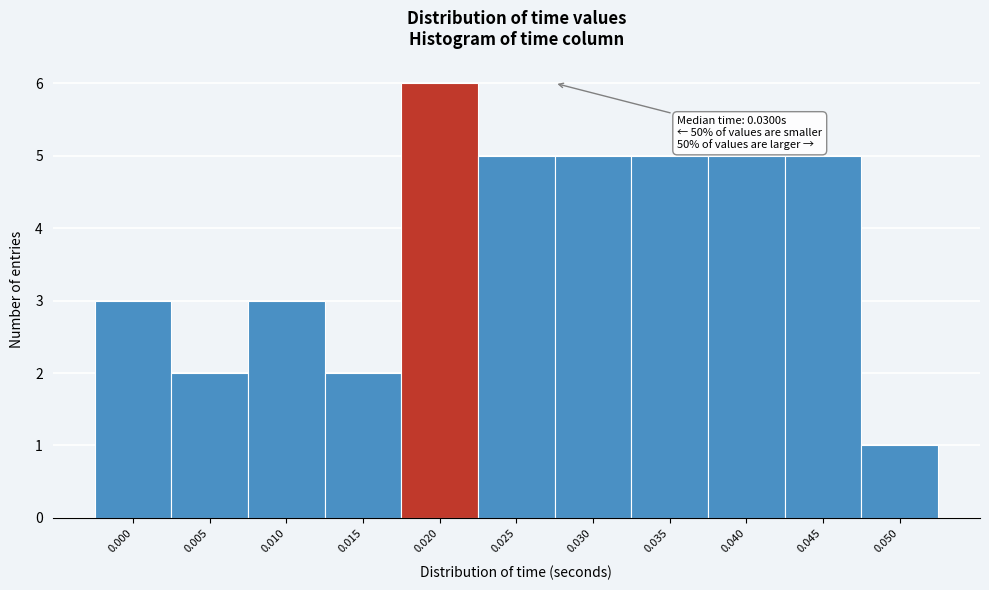

Reading left to right, transcribe all the data shown in this chart.

3	2	3	2	6	5	5	5	5	5	1